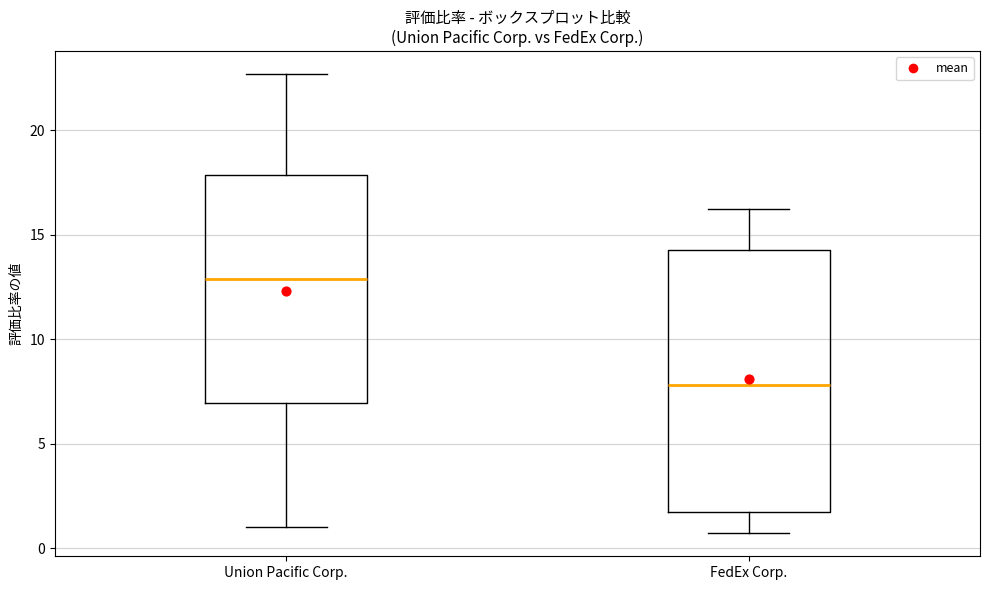

Which box has the lowest median line?

FedEx Corp.